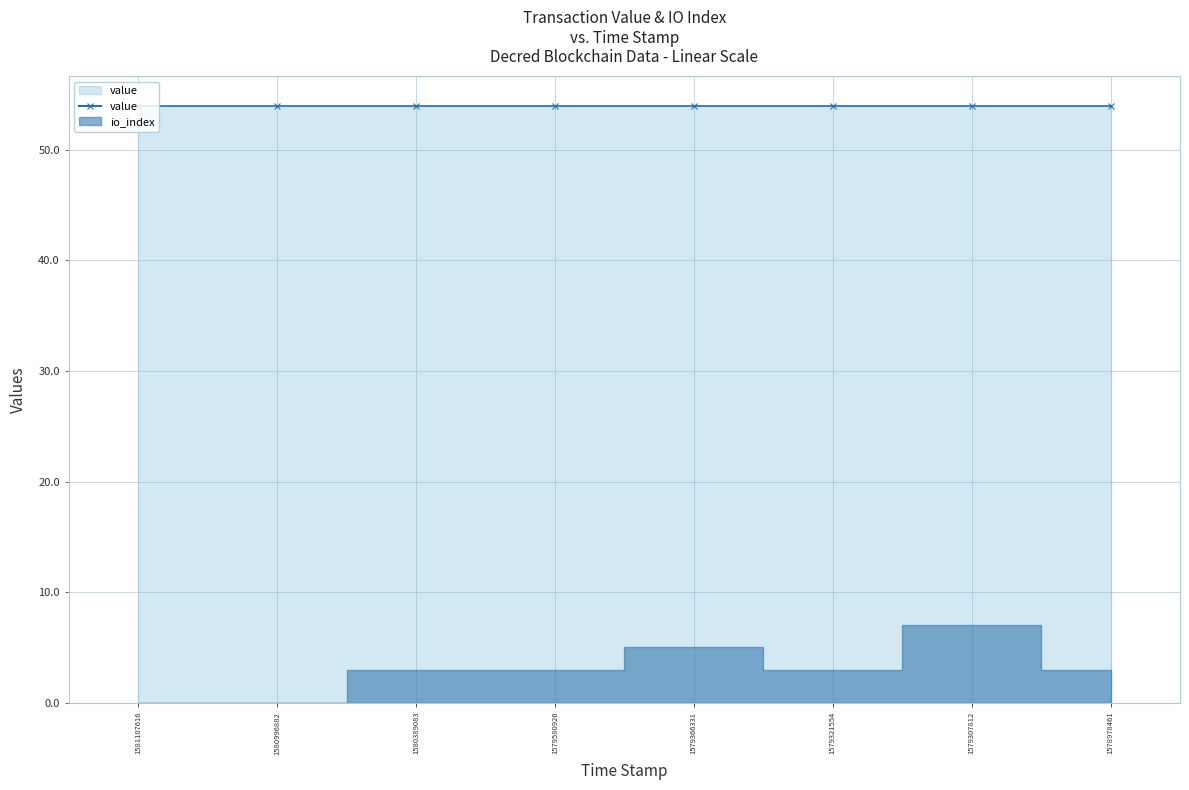

Which category has the highest value in the io_index series?

1579307812